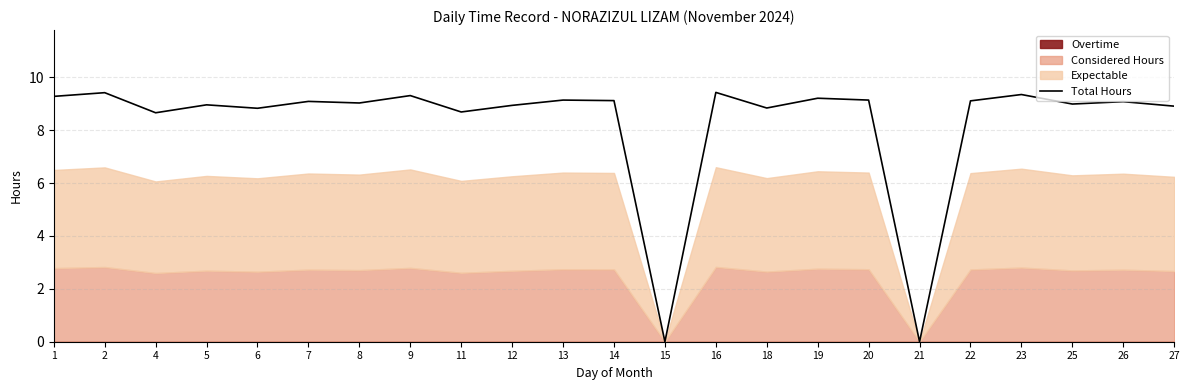

How many interior local valleys (lower than both neighbors) does the data have?

8